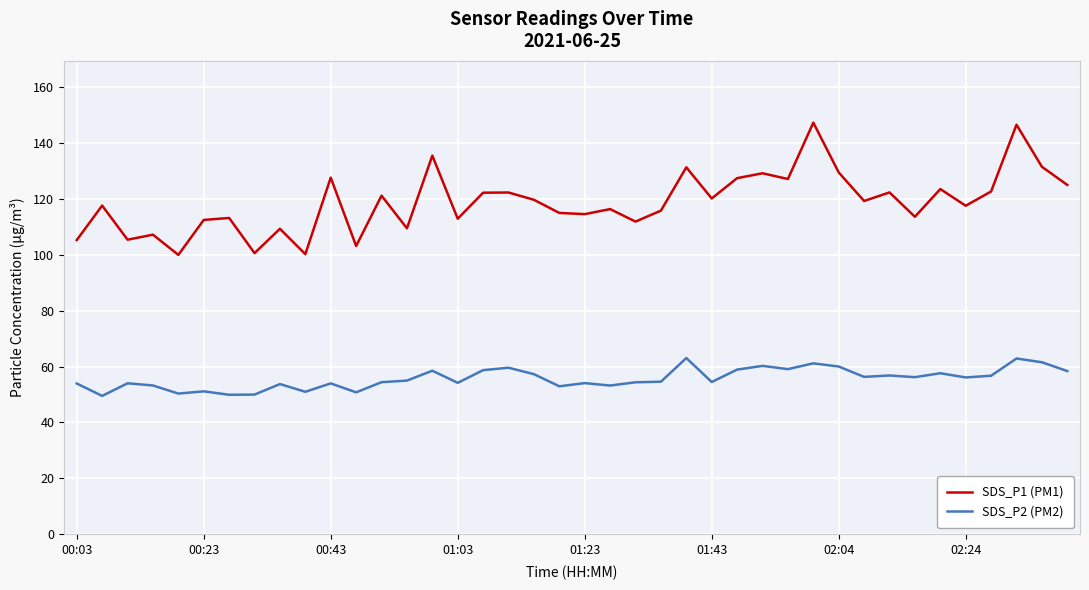

Which series has the largest range (max minus min)?

SDS_P1 (PM1)